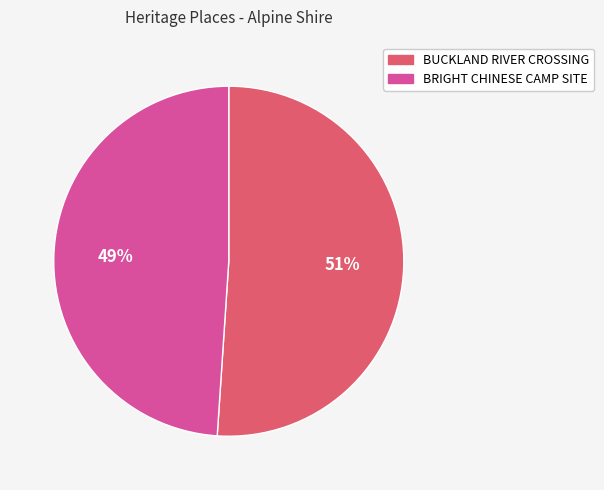

Is there a majority slice in this chart?

Yes